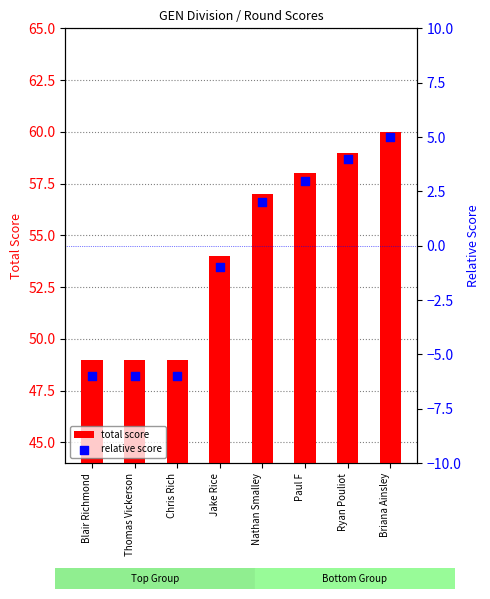

Which series has the largest Y range (max minus min)?

total score